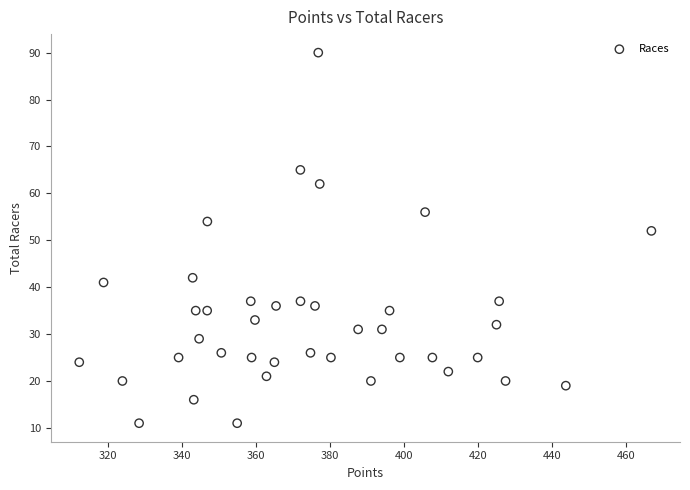

What Y value in the scatter plot is closest to 50?

52